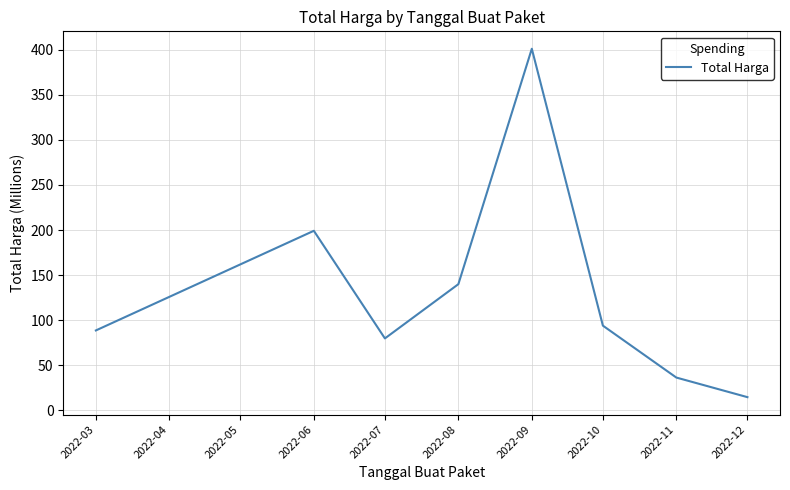

How many interior local valleys (lower than both neighbors) does the data have?

1